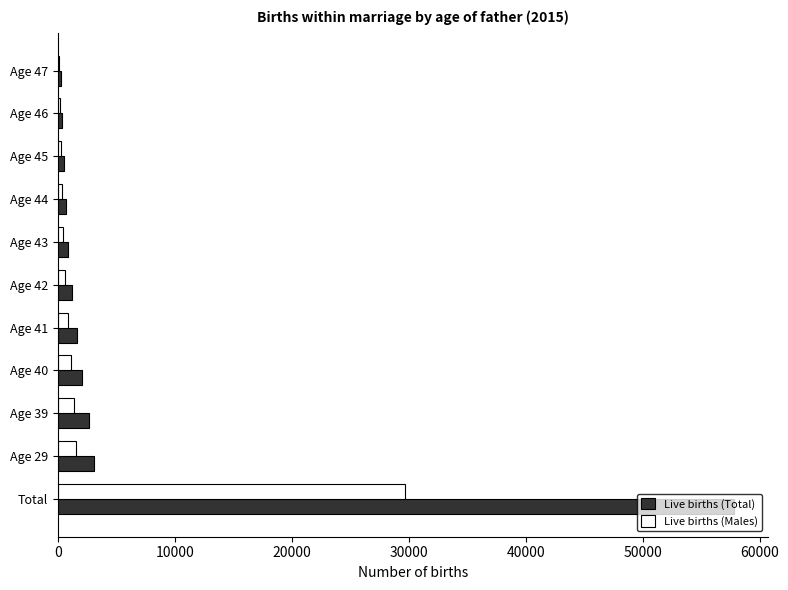

At which label is Live births (Males) closest to 14906?

Age 29